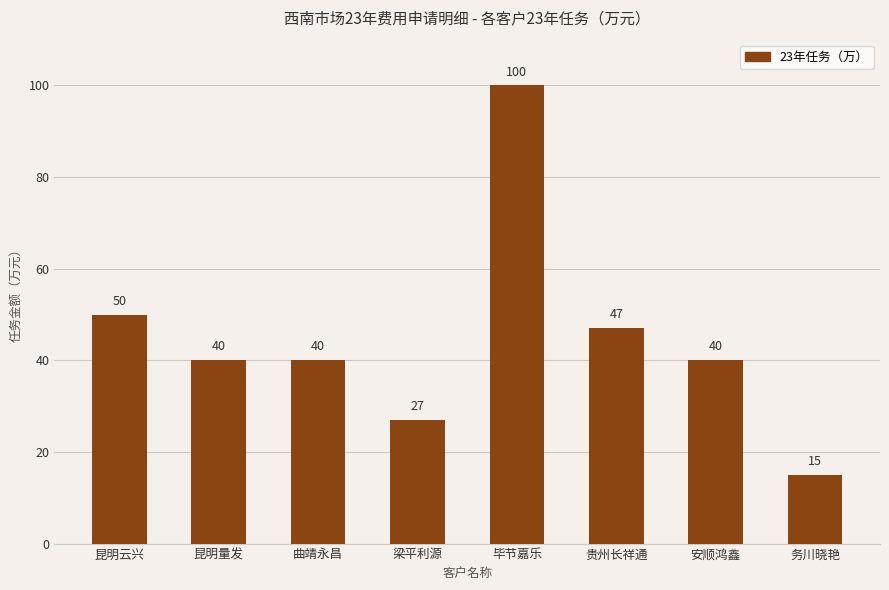

What value does the data have at 昆明量发, to the nearest 10?

40